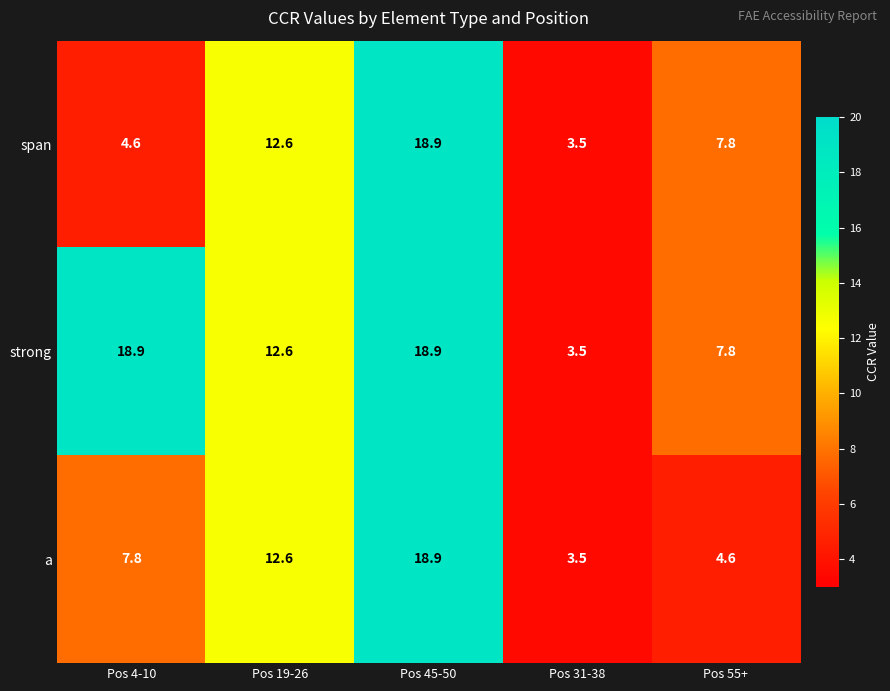

Reading left to right, list all the values displayed in this chart.

span: Pos 4-10=4.6	Pos 19-26=12.6	Pos 45-50=18.9	Pos 31-38=3.5	Pos 55+=7.8
strong: Pos 4-10=18.9	Pos 19-26=12.6	Pos 45-50=18.9	Pos 31-38=3.5	Pos 55+=7.8
a: Pos 4-10=7.8	Pos 19-26=12.6	Pos 45-50=18.9	Pos 31-38=3.5	Pos 55+=4.6